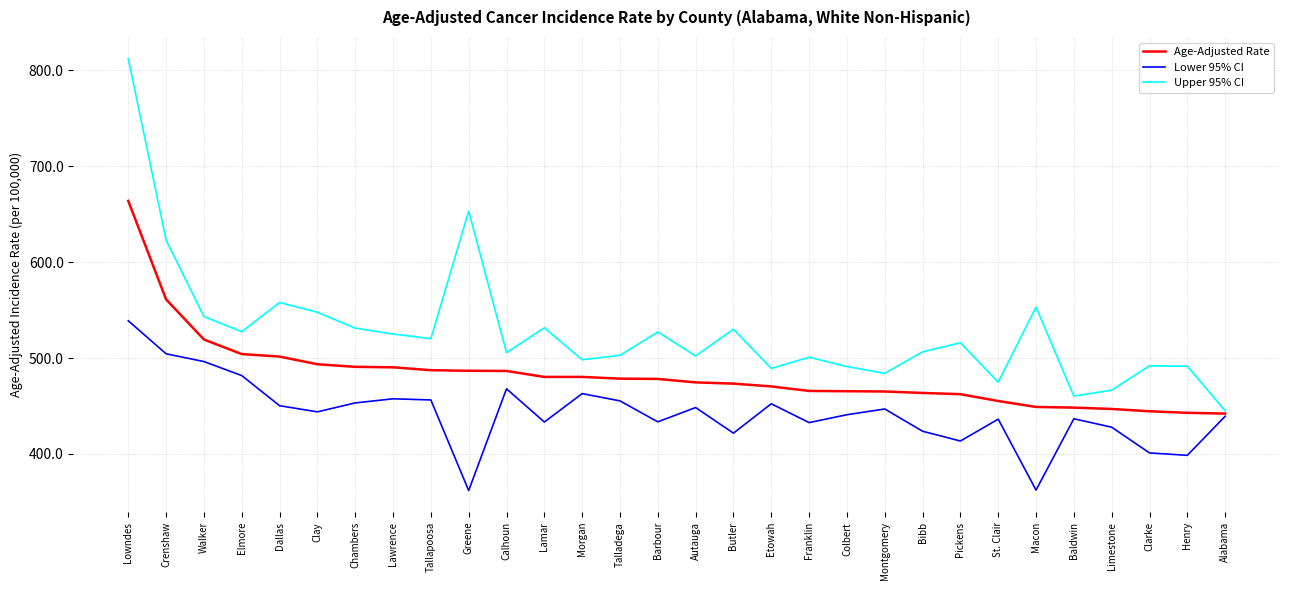

Which series has the widest spread of values?

Upper 95% CI